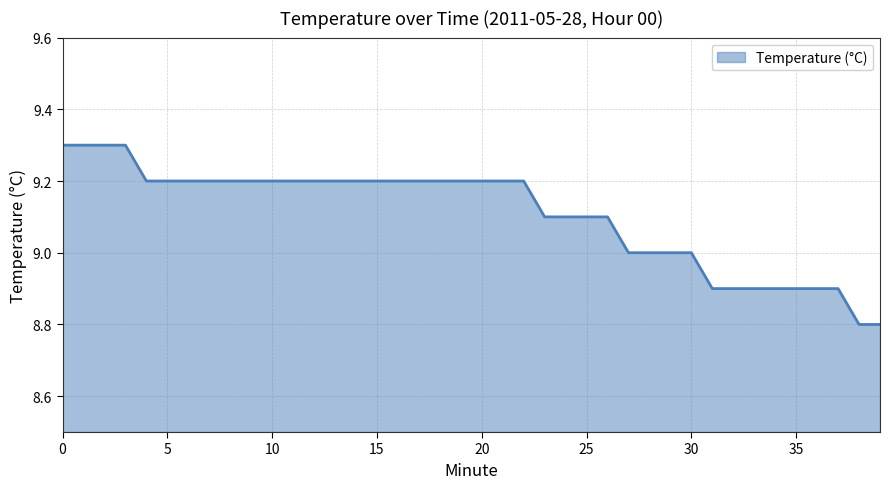

What is the smallest value displayed?

8.8